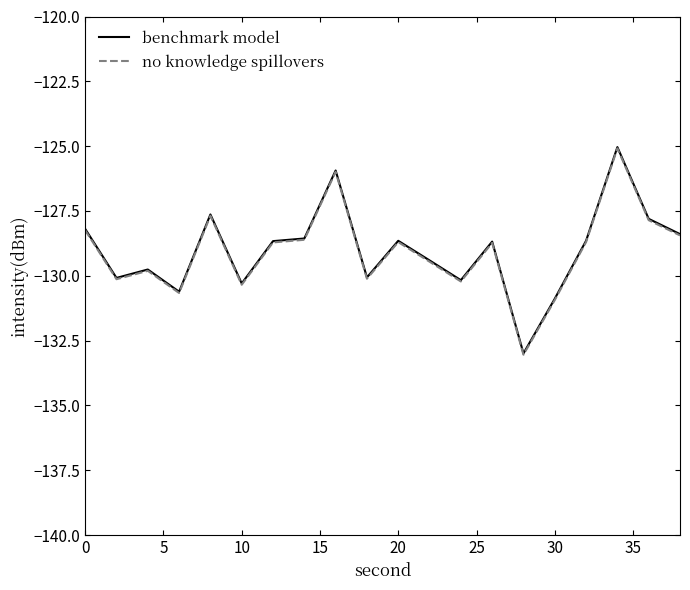

What is the minimum value for benchmark model?

-133.0